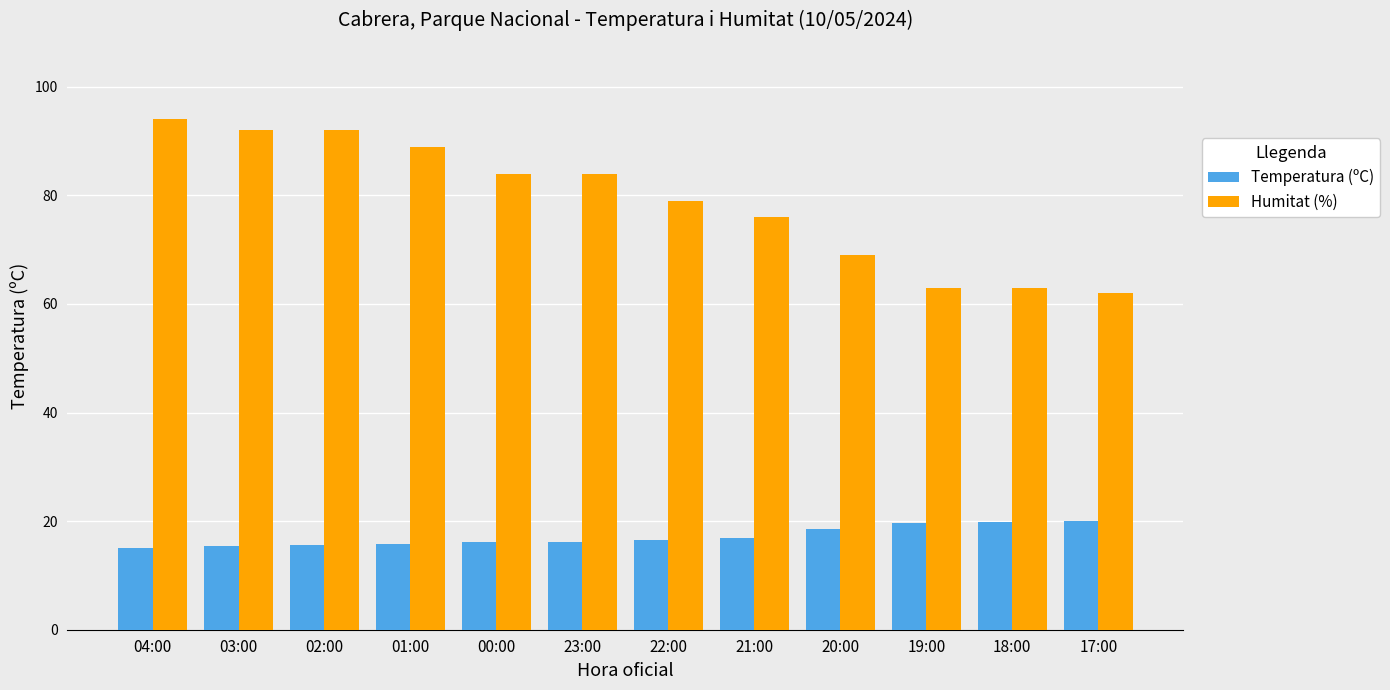

Is it true that Temperatura (ºC) equals 15.1 at 04:00?

True